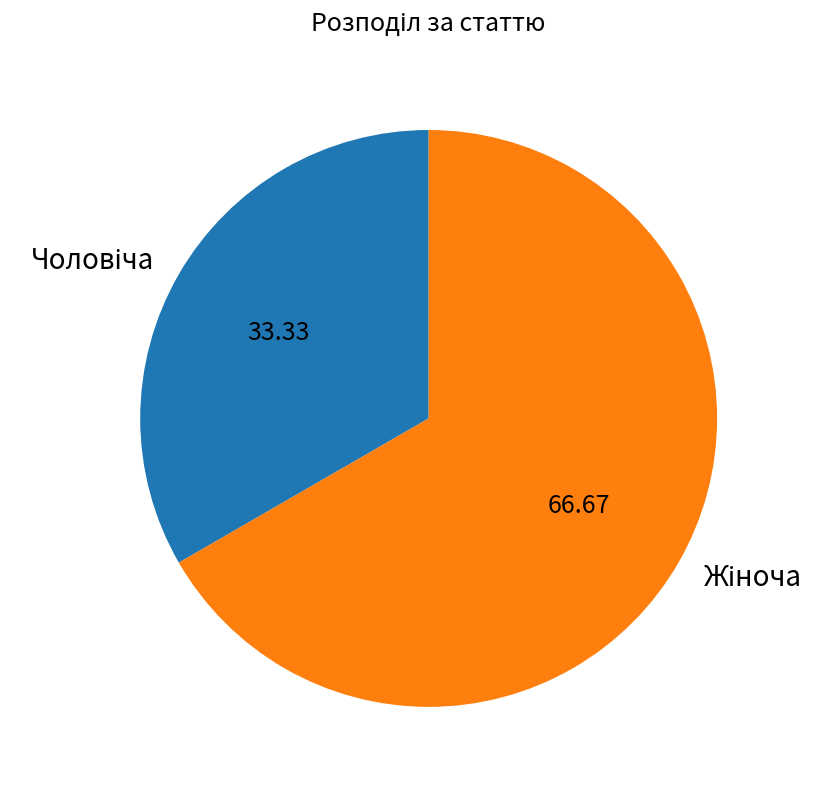

Is there any slice that represents more than half of the pie?

Yes